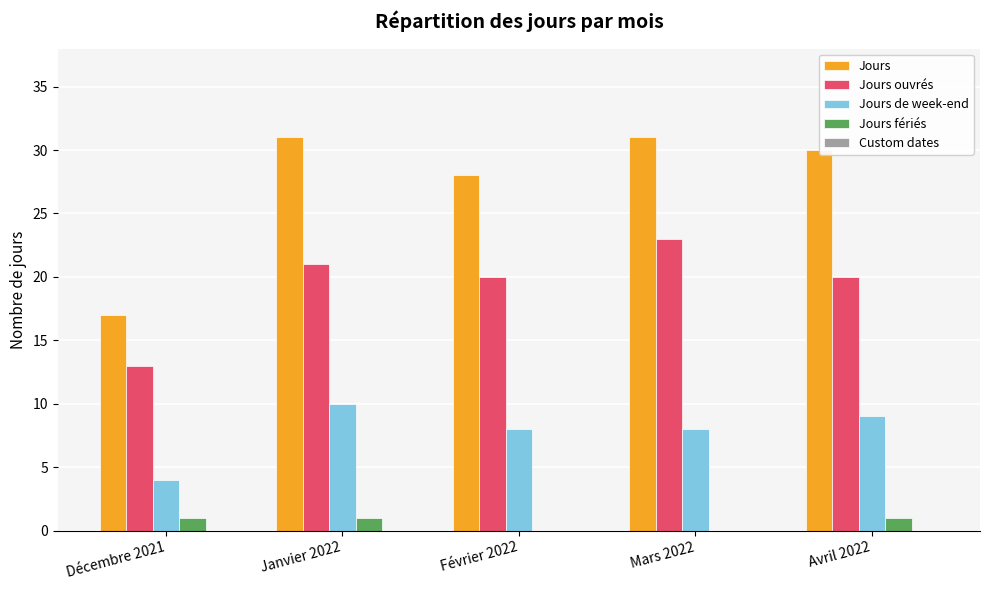

What is the sum of the Jours ouvrés values at Février 2022 and Mars 2022?

43